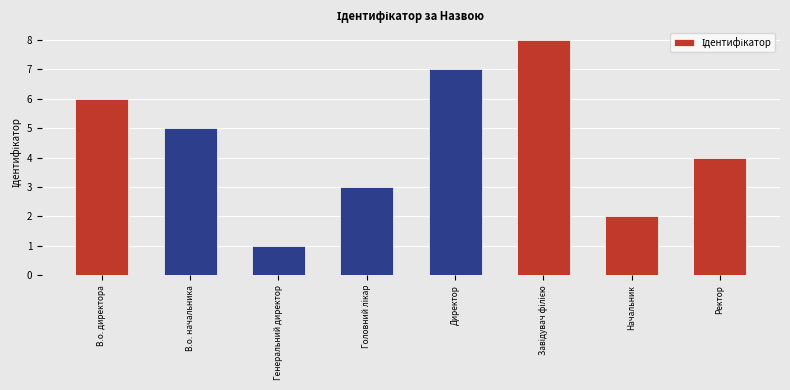

Does the chart contain stacked bars?

No